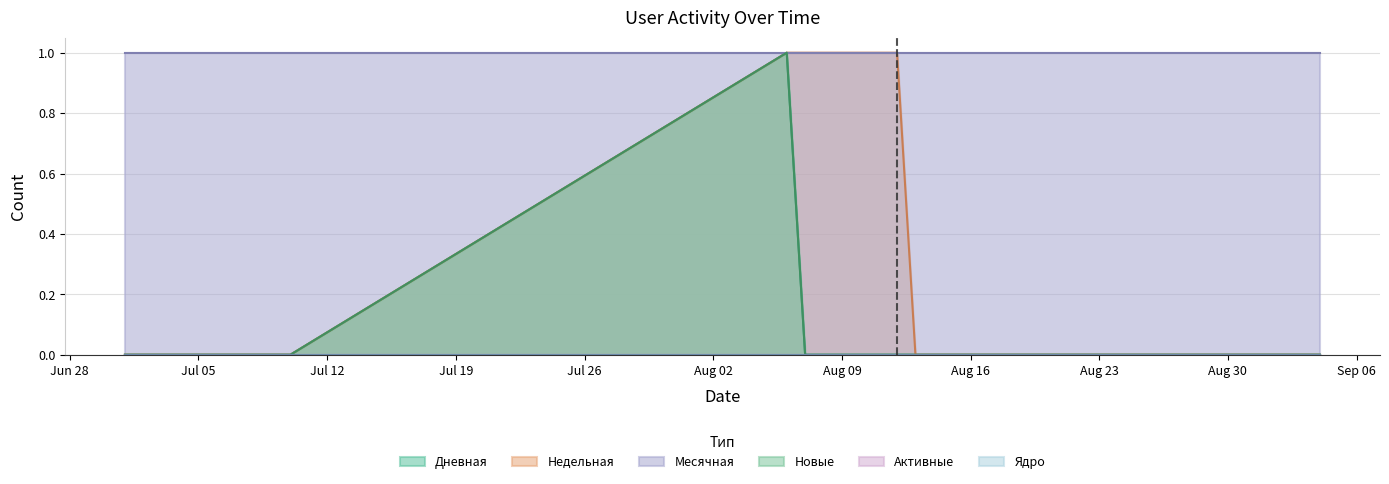

What is the maximum value for Дневная?

1